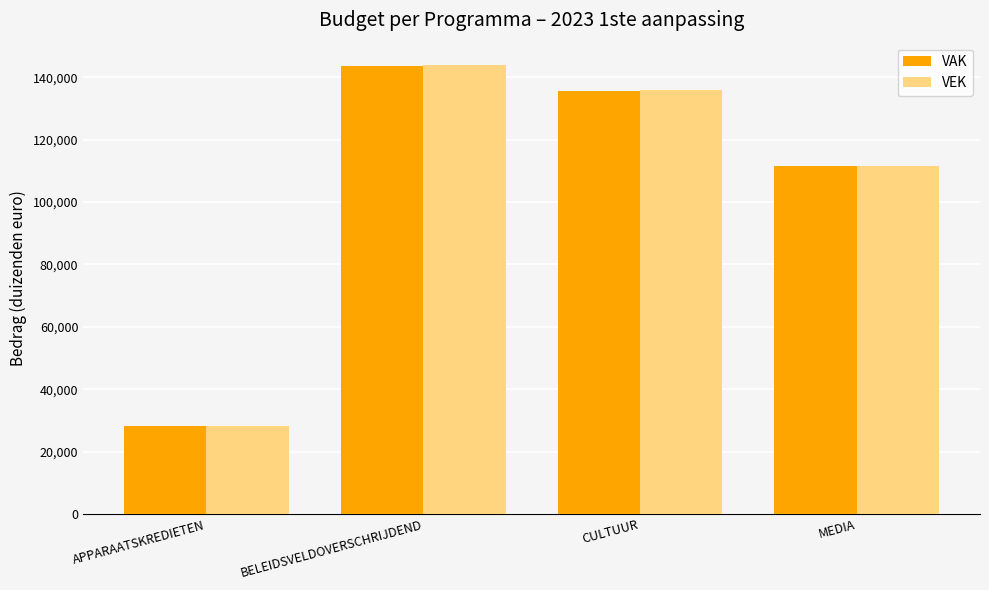

What is the highest value of the VEK series?

143909